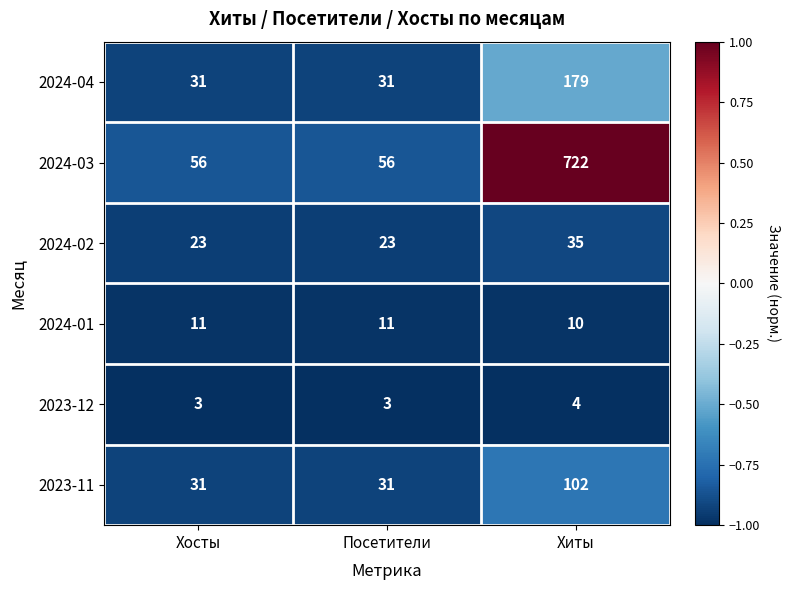

Is it true that 2024-03 equals 56 at Хосты?

True